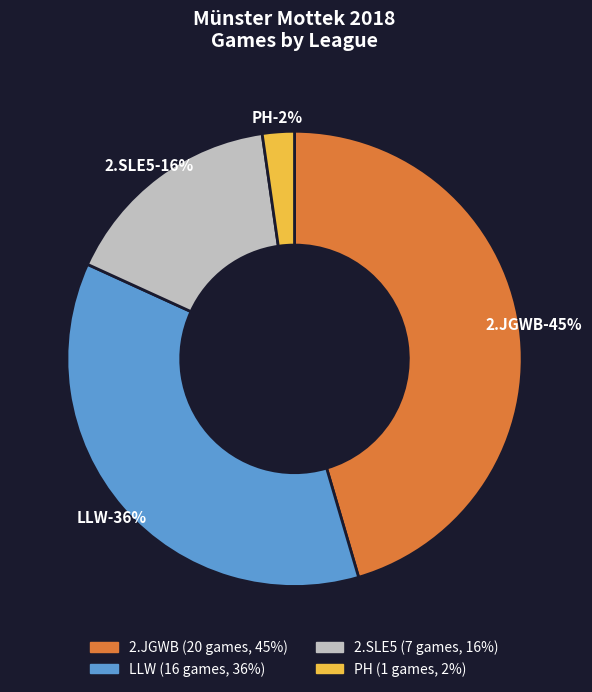

What portion of the pie excludes PH?

97.7%